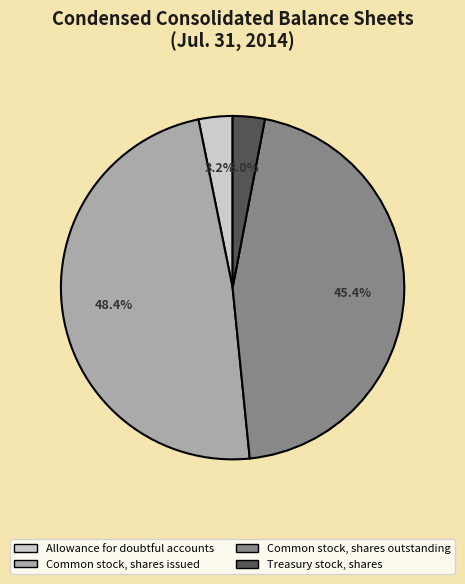

To the nearest percent, what portion does Treasury stock, shares represent?

3%